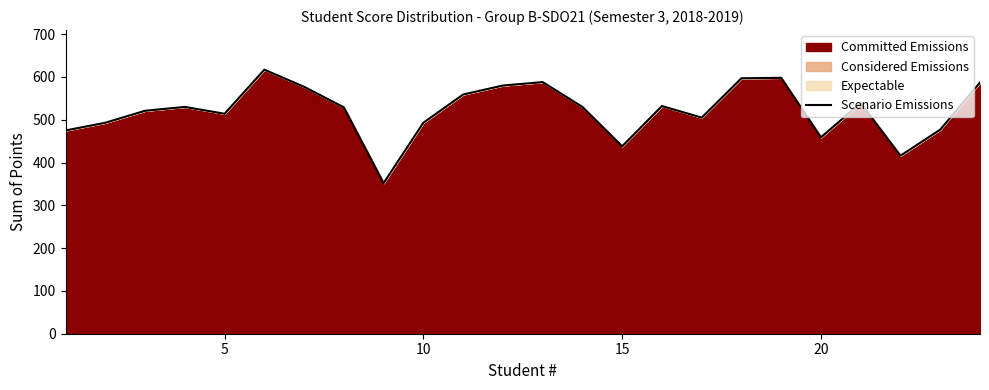

What is the smallest value displayed?

352